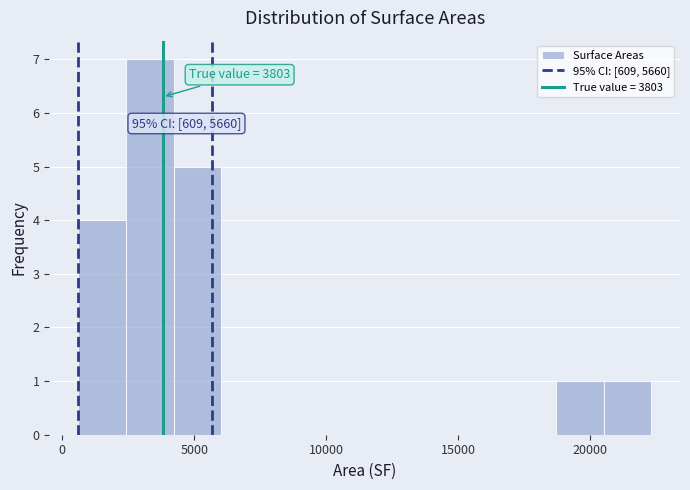

Around what value on the x-axis is the tallest bar? Give the approximate position of its centre, as read against the axis.

3500